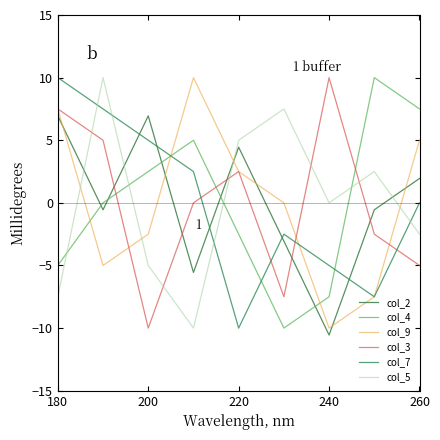

Does the chart have visible grid lines?

No